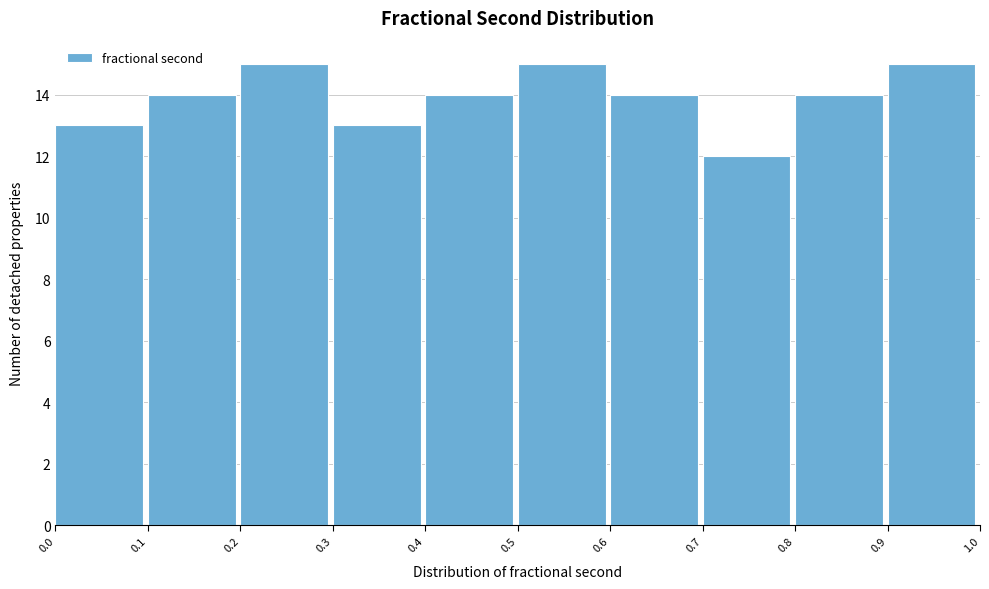

How tall is the bar that spans 0.0 to 0.1 on the x-axis? The values are not printed on the chart, so give them approximately, as read against the axis.

13